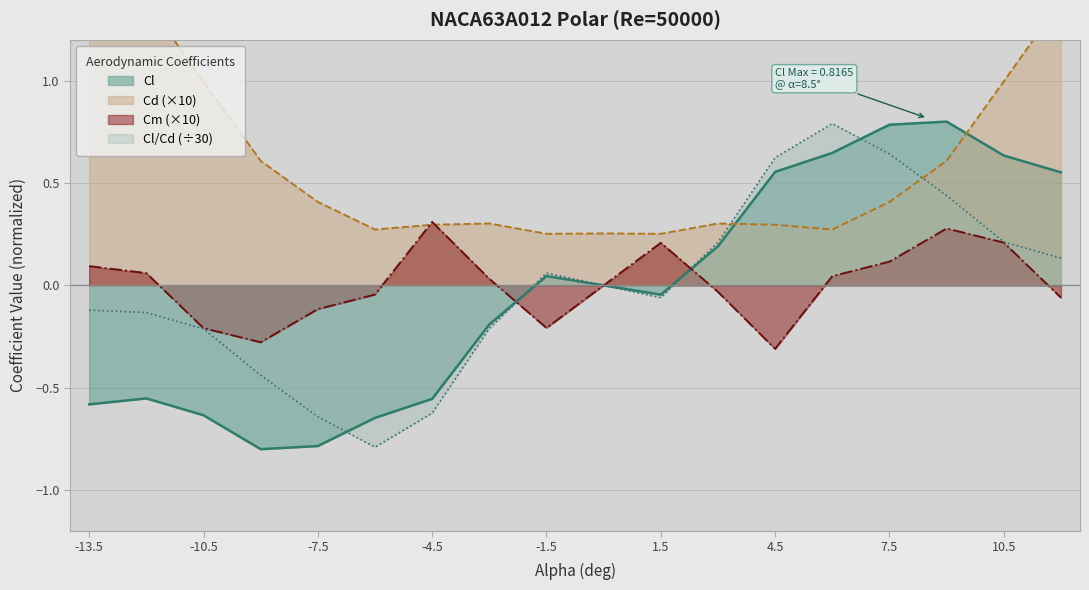

In Cd, how many points are lower than both neighbors (excluding endpoints)?

4